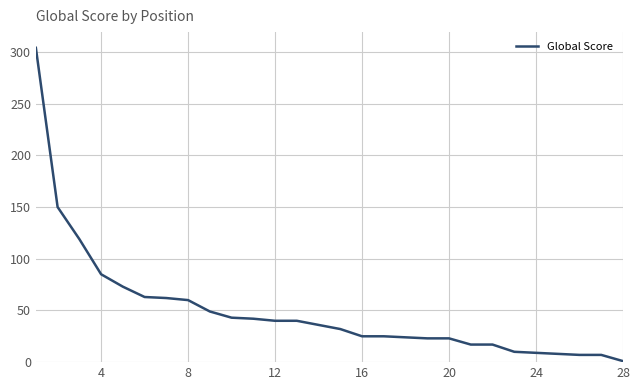

How many values are below 36?

14